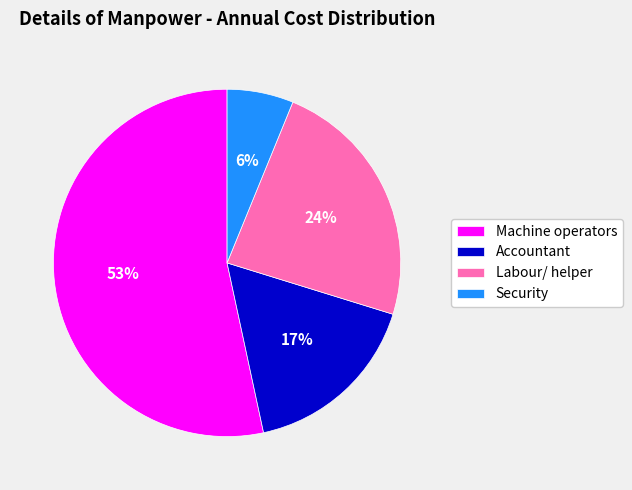

Count the number of slices in the pie.

4